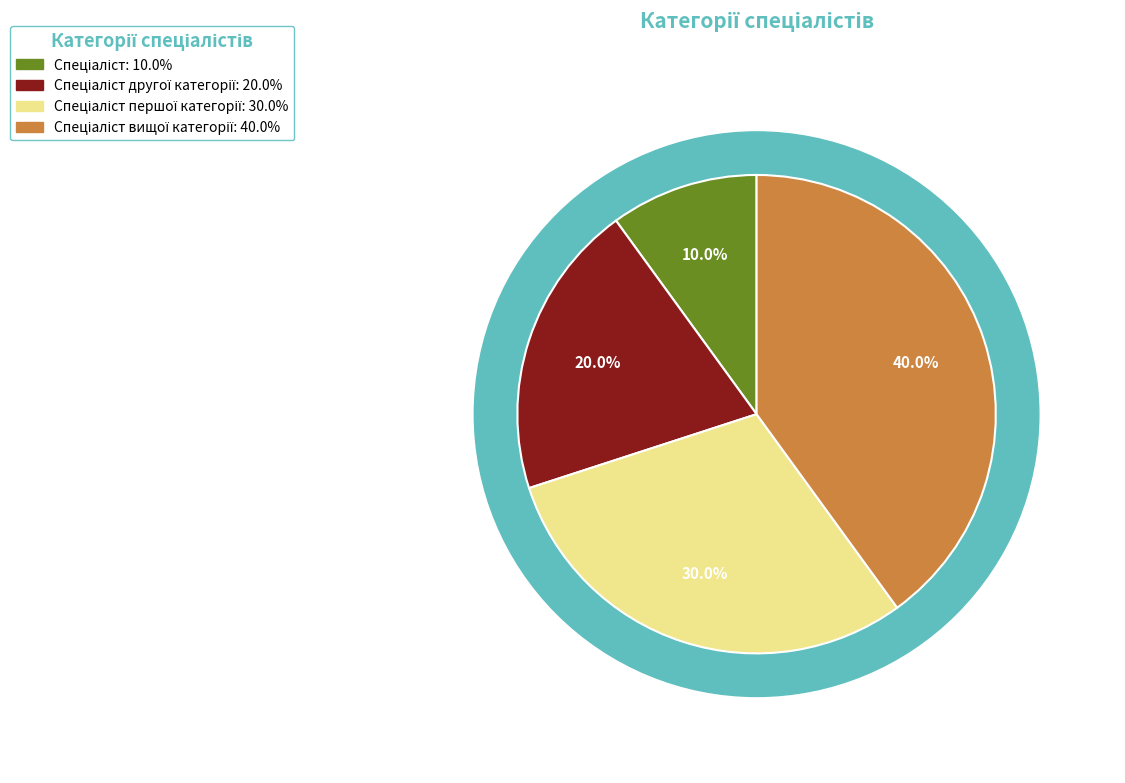

Does Спеціаліст вищої категорії represent more than half of the total?

No